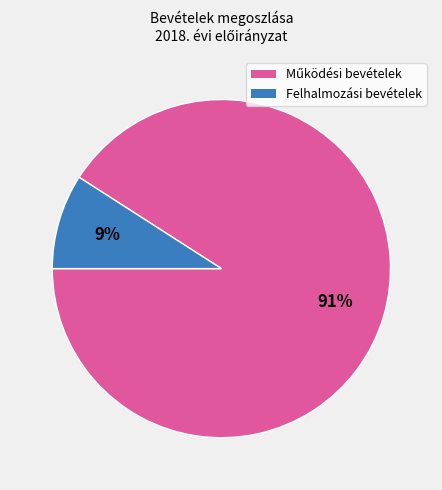

How many segments does this pie chart have?

2